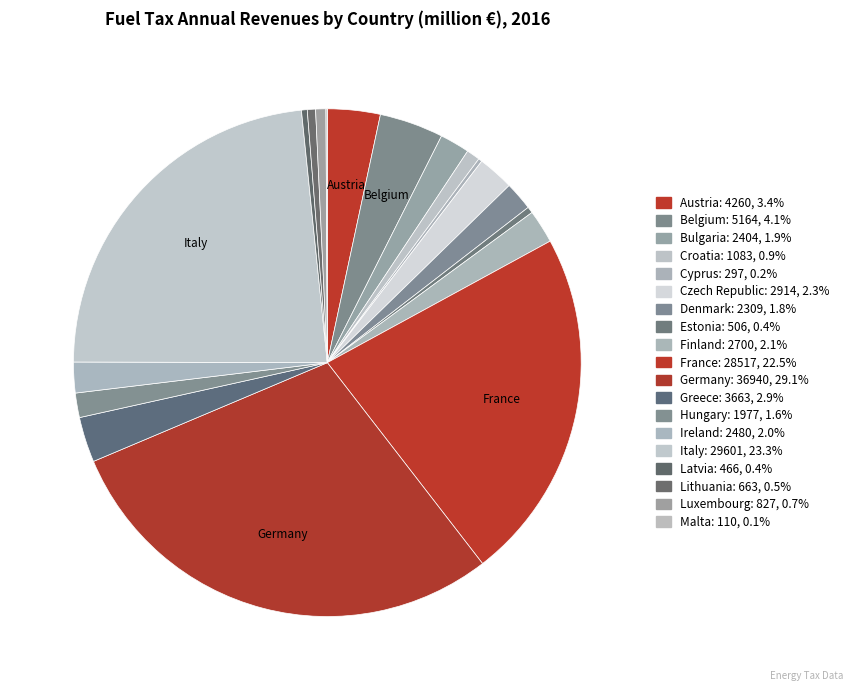

Does any single category account for the majority?

No